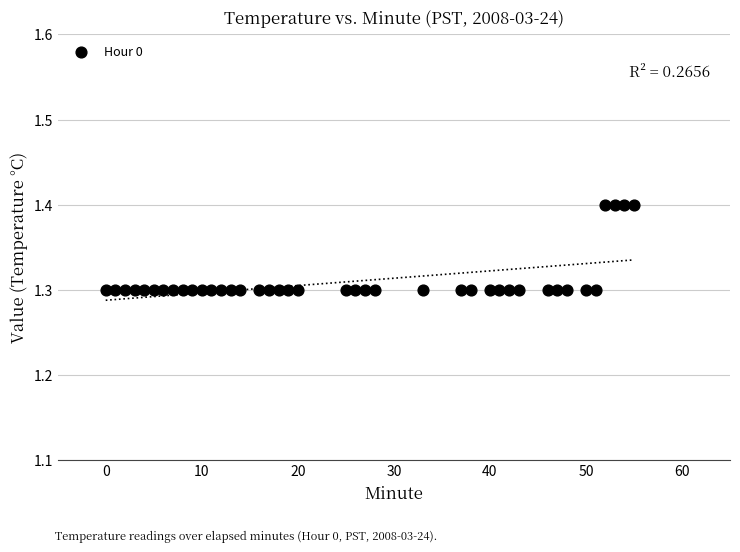

What is the range of X values (max minus min)?

55.0